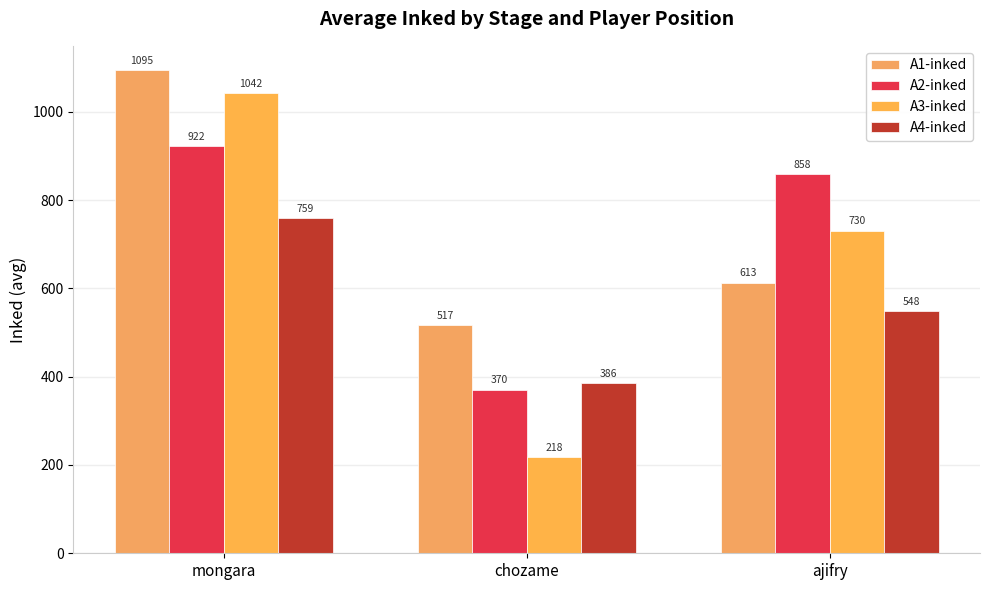

Rank the categories by A1-inked value from highest to lowest.

mongara, ajifry, chozame